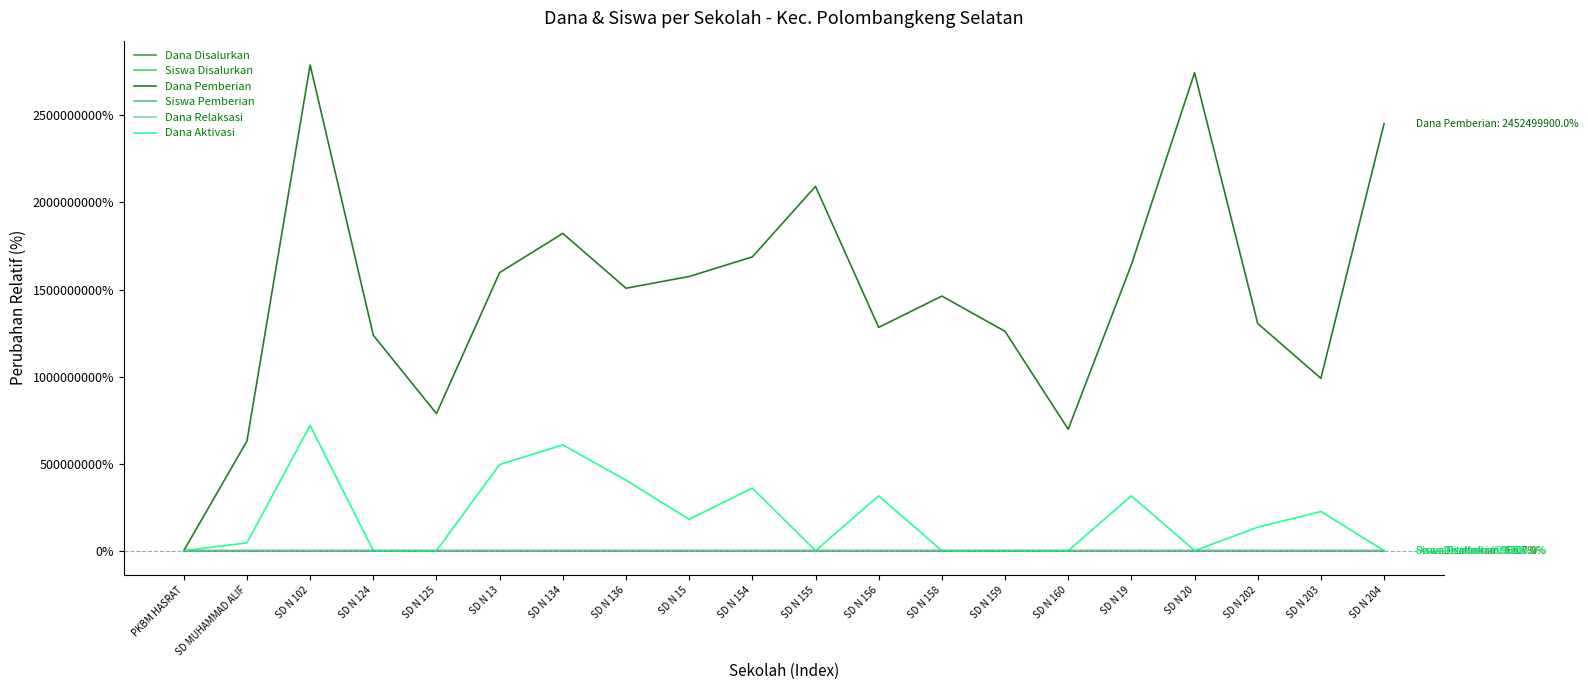

Which series has the largest range (max minus min)?

Dana Pemberian